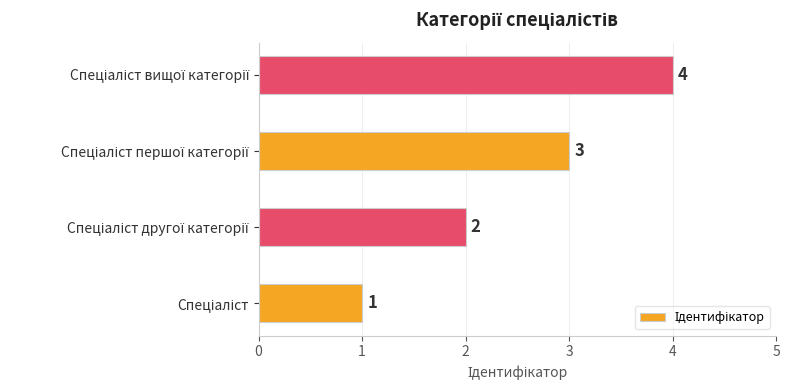

Count the values in the range 2 to 4.

3